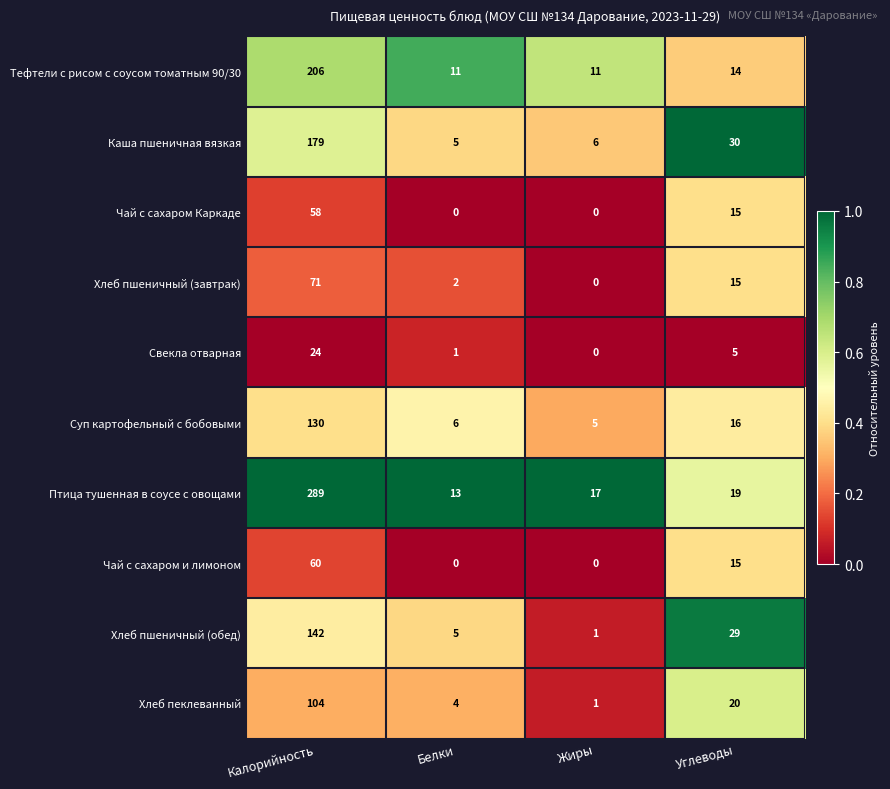

Which series has the largest range (max minus min)?

Птица тушенная в соусе с овощами